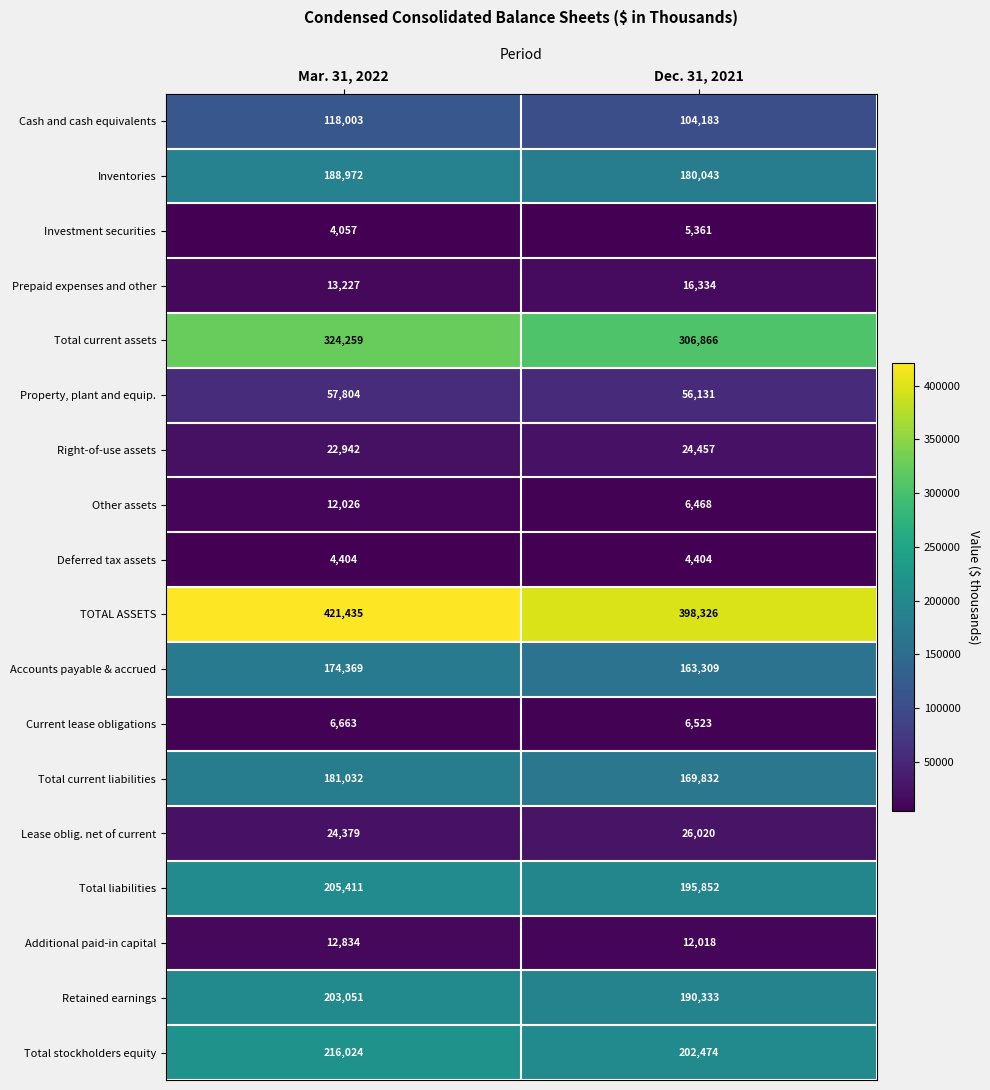

What is the total value across all series at Dec. 31, 2021?

2068934